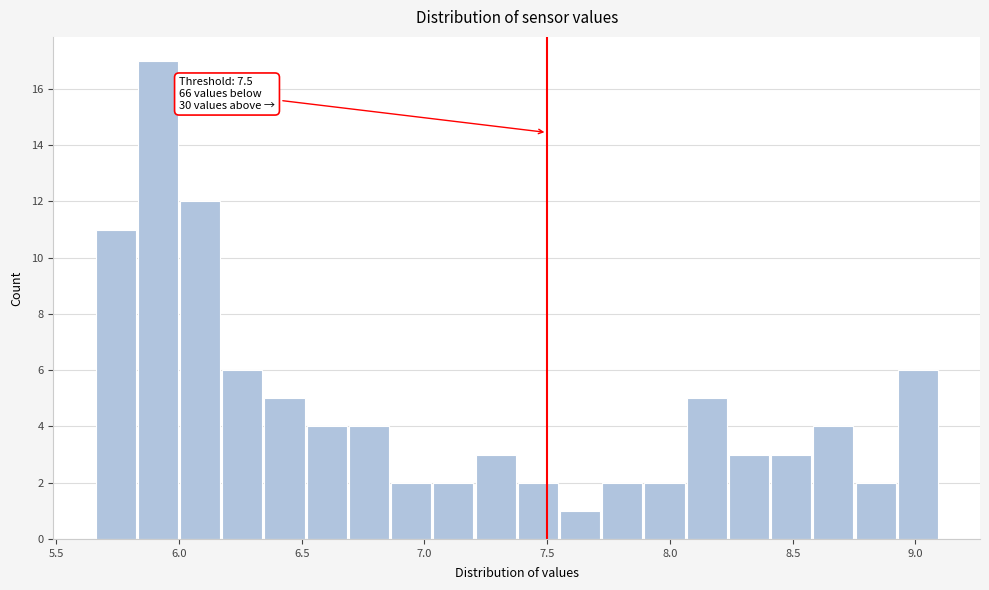

Around what value on the x-axis is the tallest bar? Give the approximate position of its centre, as read against the axis.

5.90